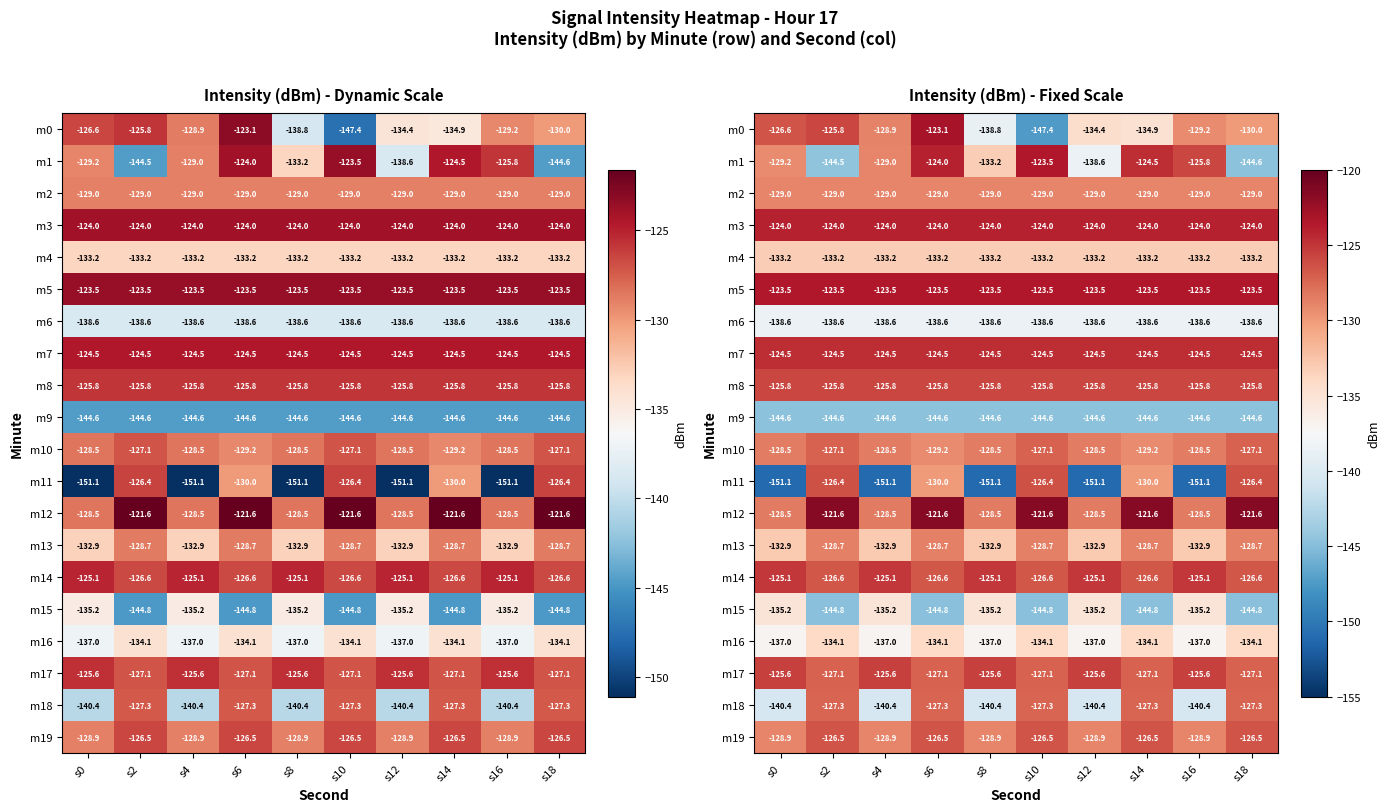

At which label is m2 closest to -128?

s0